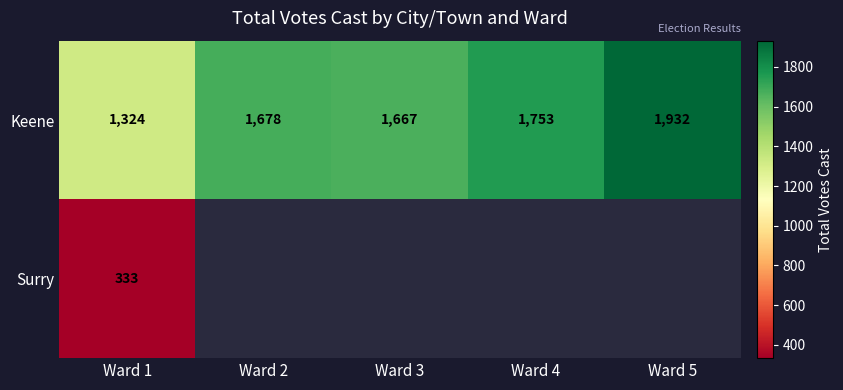

Is it true that Keene equals 572 at Ward 1?

False